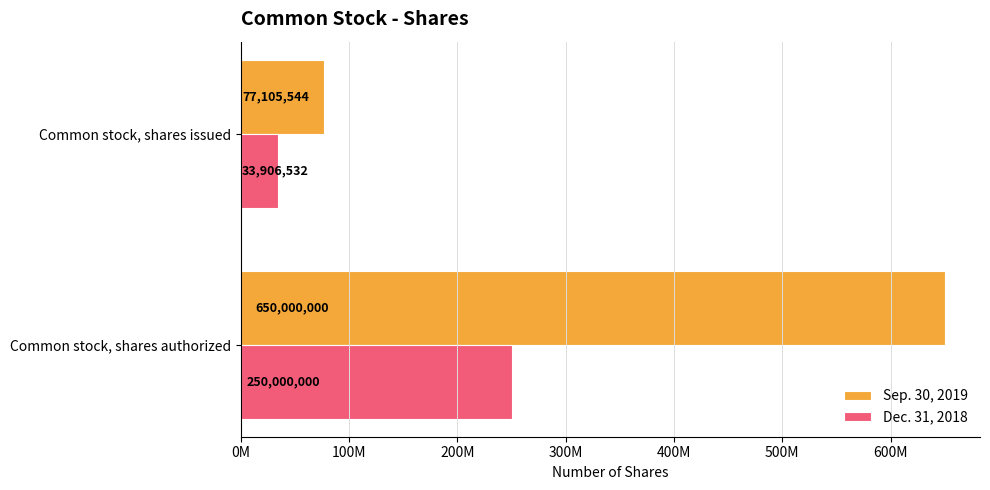

What are all the series names shown in the legend?

Sep. 30, 2019, Dec. 31, 2018